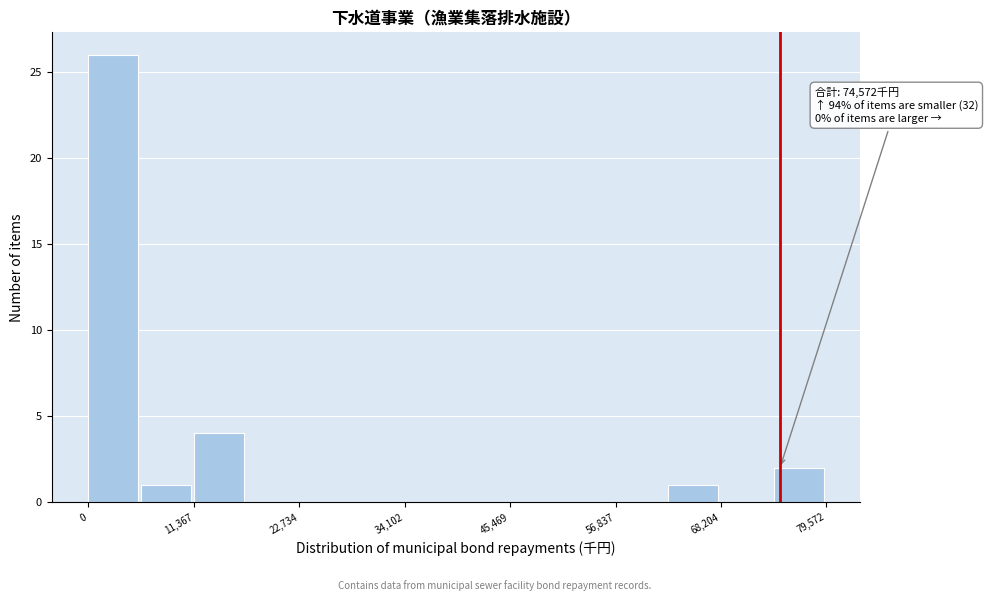

Read against the x-axis, roughly where is the centre of the tallest bar?

2000